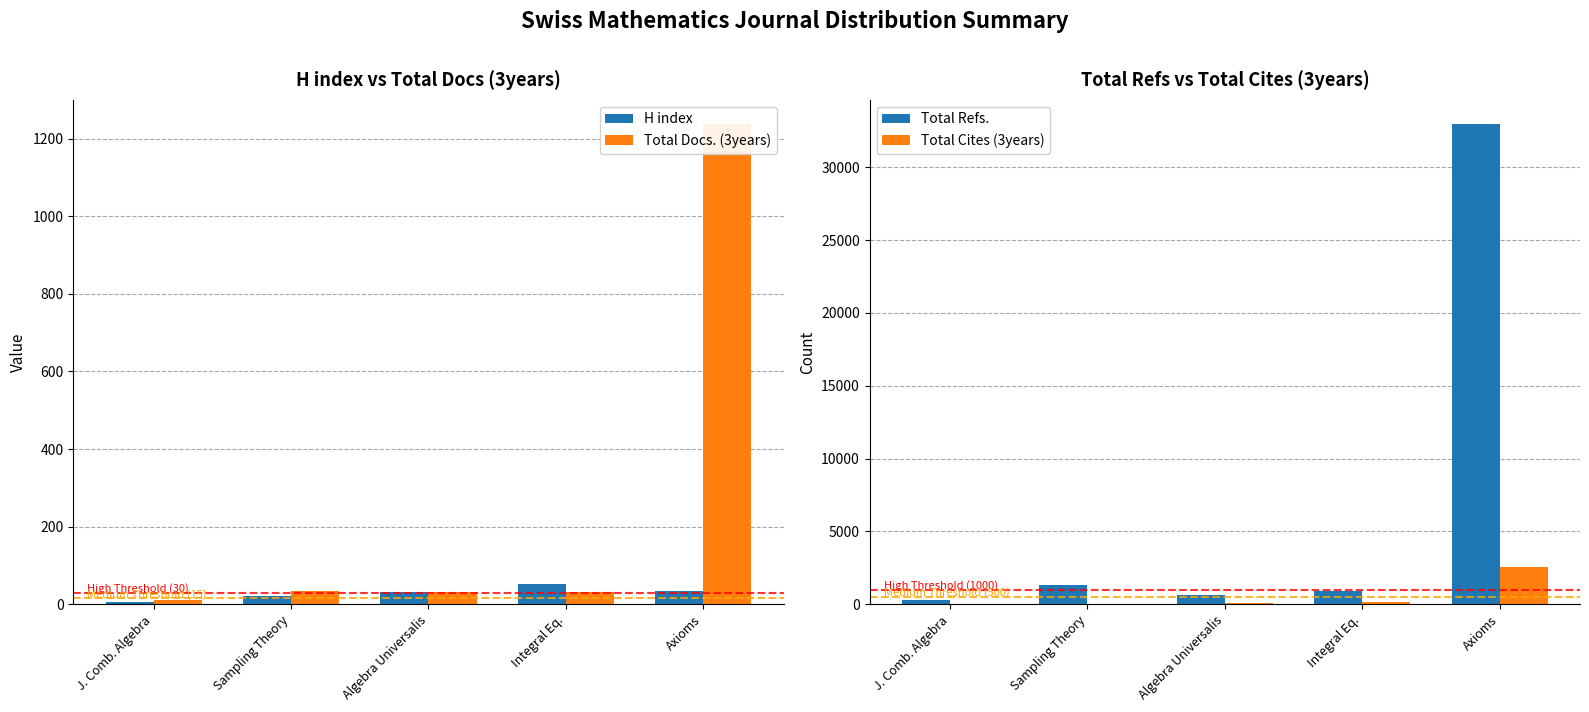

How many data points does each series have?

5